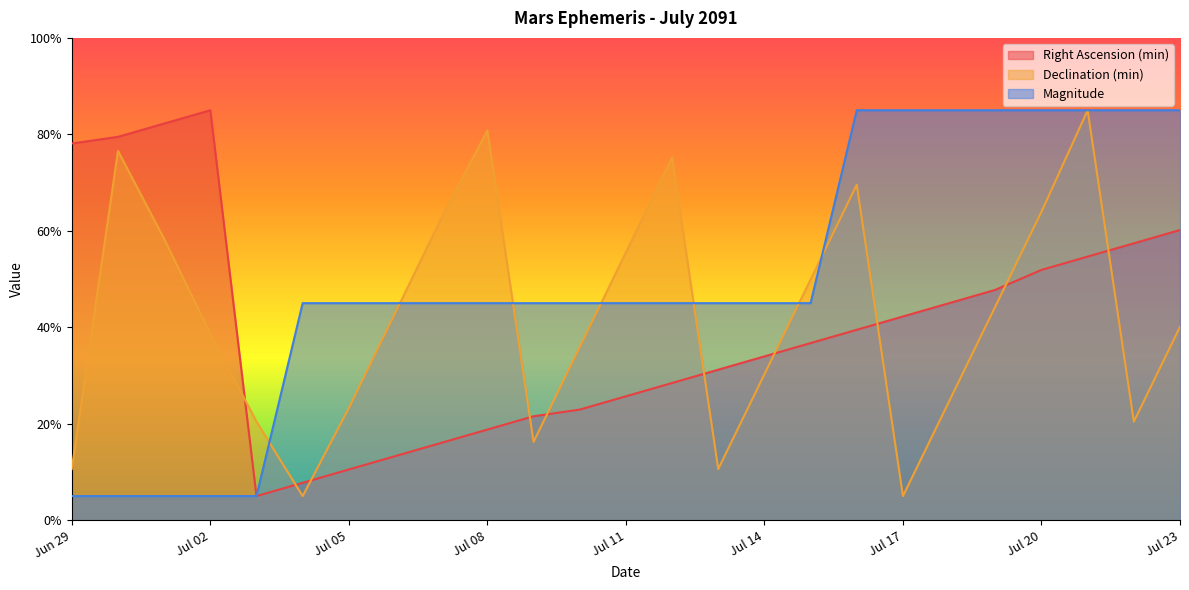

Which category has the lowest value in the Right Ascension (min) series?

Jul 03